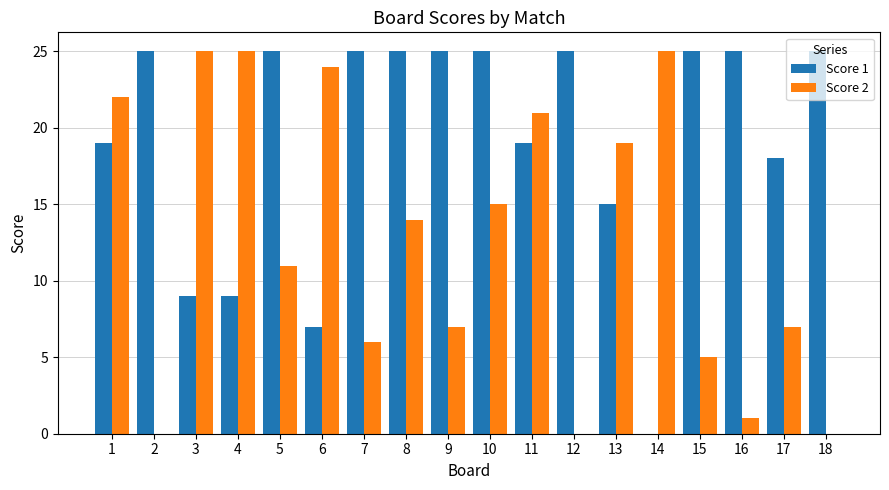

Where does the Score 2 series first go above 14?

1